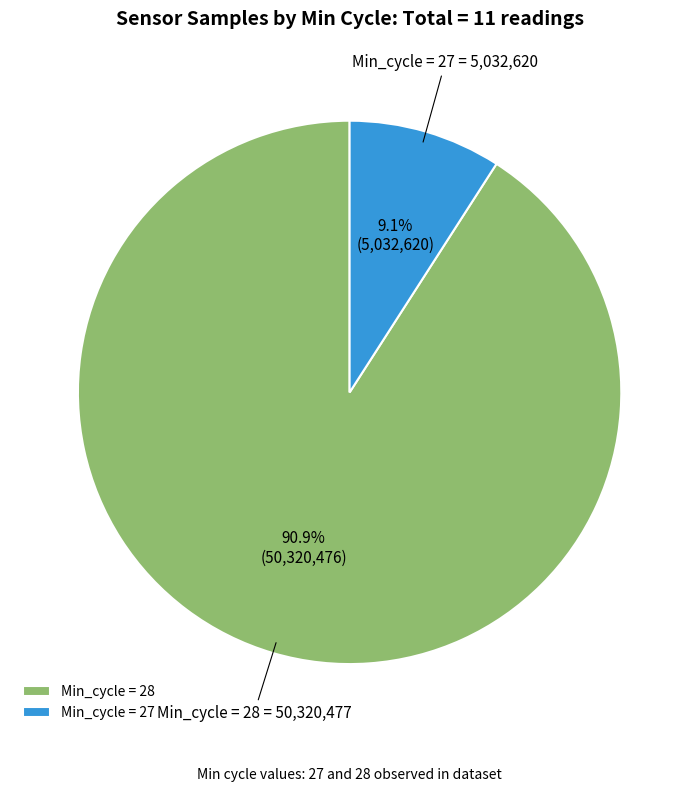

What percentage is NOT represented by Min_cycle = 27?

90.9%